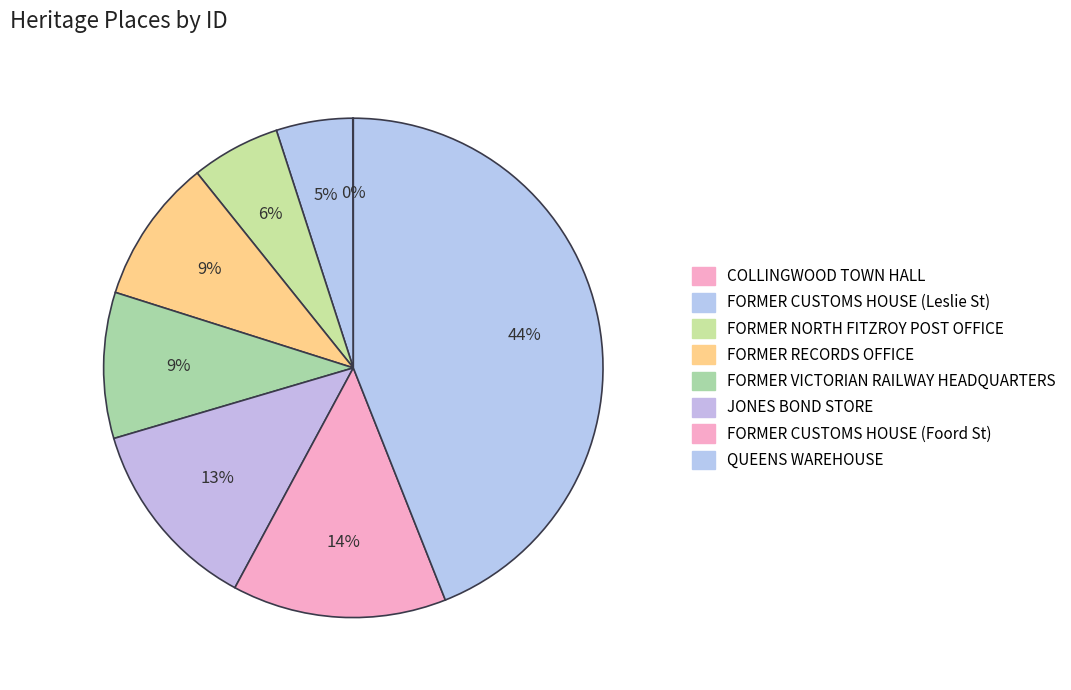

What percentage do FORMER RECORDS OFFICE and JONES BOND STORE together represent?

21.9%